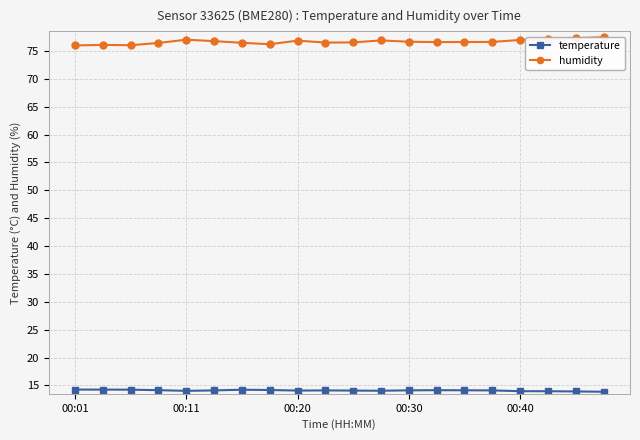

What is the minimum value for temperature?

13.9